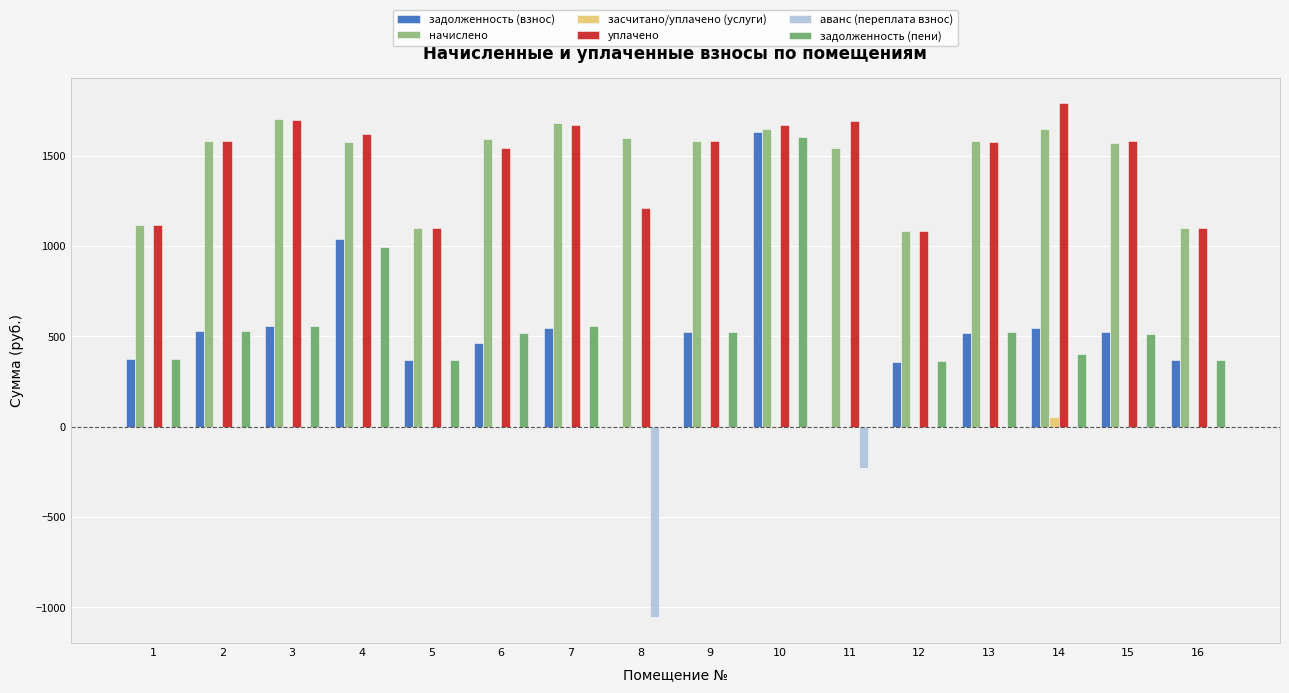

Is it true that уплачено equals 1720.8 at 1?

False